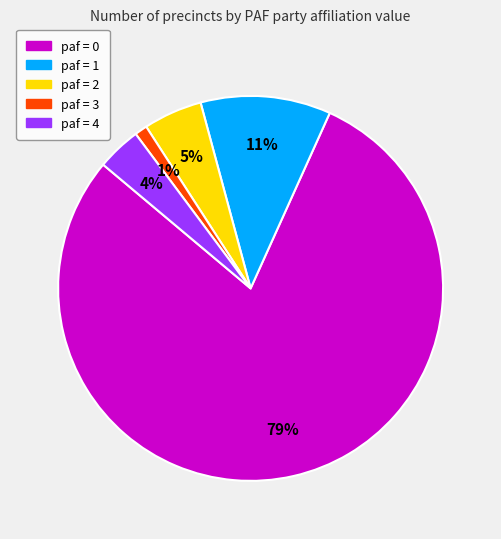

What is the largest slice in the pie chart?

paf = 0